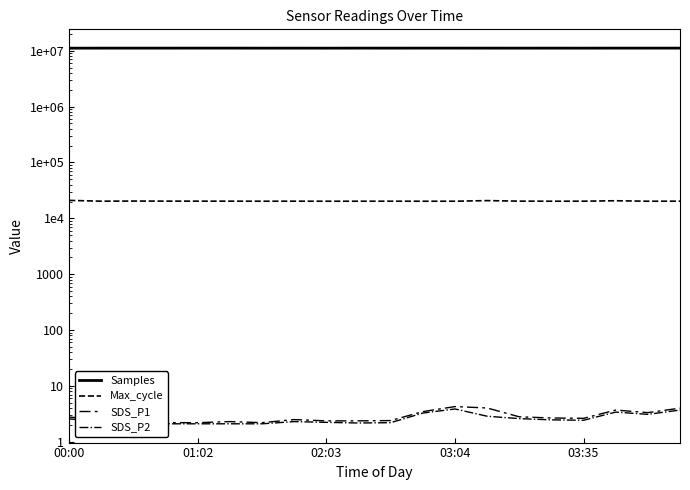

Read the SDS_P2 value at 7.

2.3